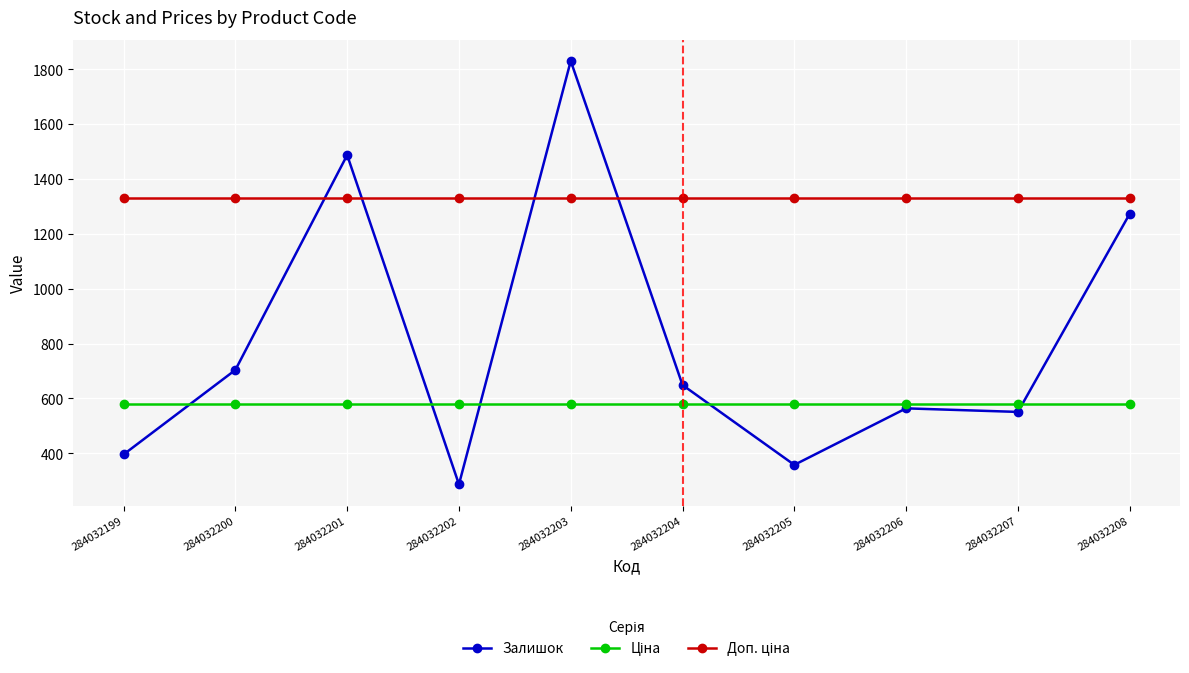

What is the smallest value displayed?

287.0